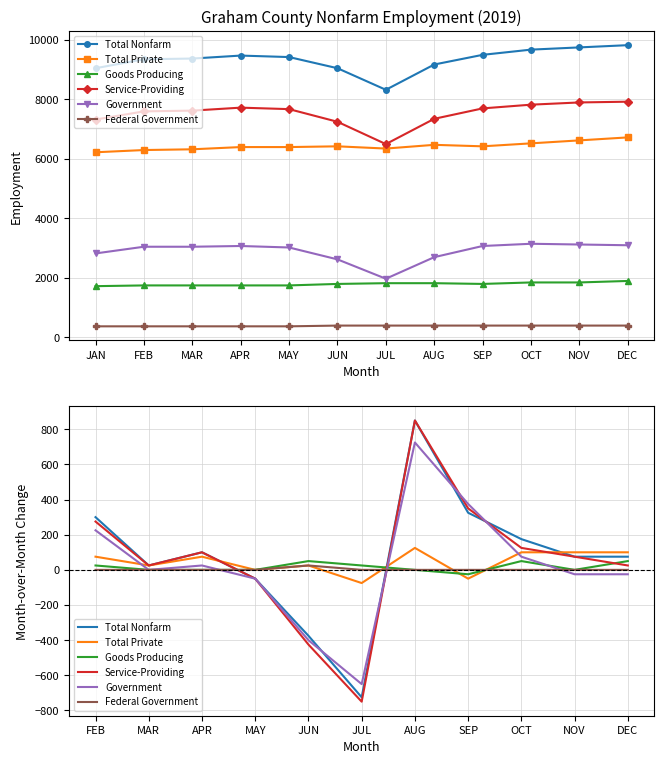

At which label is Federal Government closest to 12?

FEB